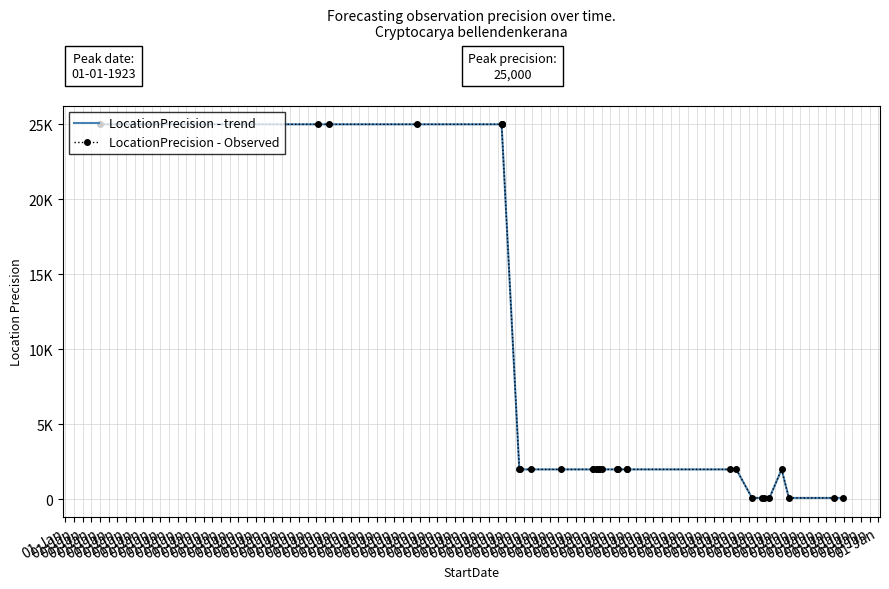

What is the value of the LocationPrecision - trend point at the 20th from the left?

25000